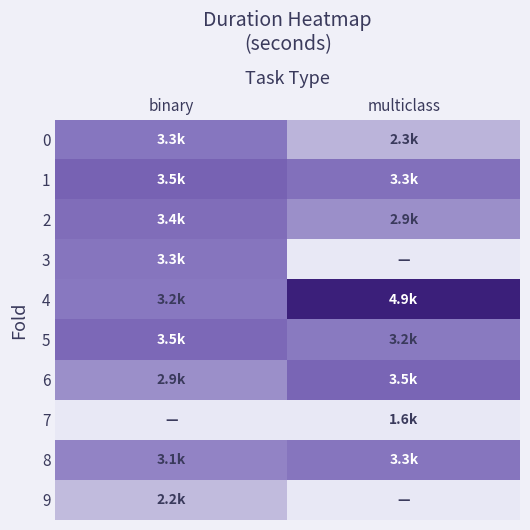

Reading right to left, transcribe all the data shown in this chart.

0: multiclass=2340.6	binary=3255.9
1: multiclass=3341.2	binary=3545.6
2: multiclass=2892.8	binary=3386.8
3: multiclass=0.0	binary=3265.6
4: multiclass=4913.0	binary=3235.7
5: multiclass=3208.5	binary=3451.3
6: multiclass=3499.9	binary=2887.8
7: multiclass=1559.3	binary=0.0
8: multiclass=3267.8	binary=3059.8
9: multiclass=0.0	binary=2231.4